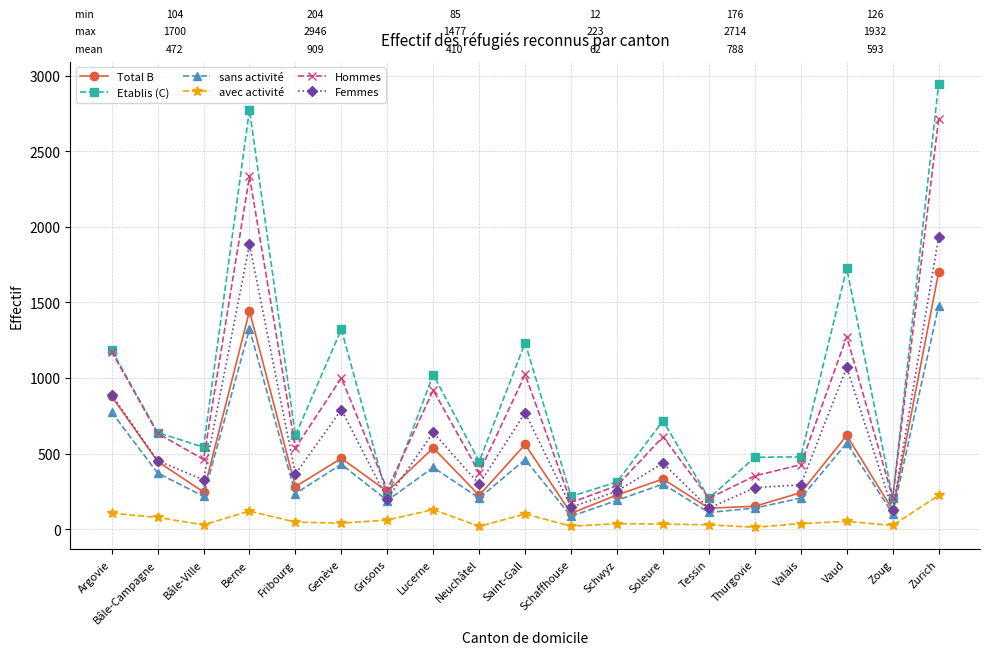

What are all the series names shown in the legend?

Total B, Etablis (C), sans activité, avec activité, Hommes, Femmes